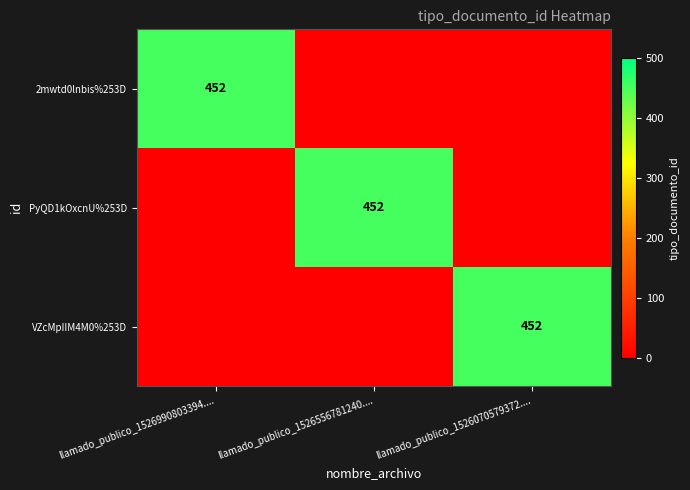

True or false: 2mwtd0lnbis%253D has a value of 452 at llamado_publico_1526990803394.....

True